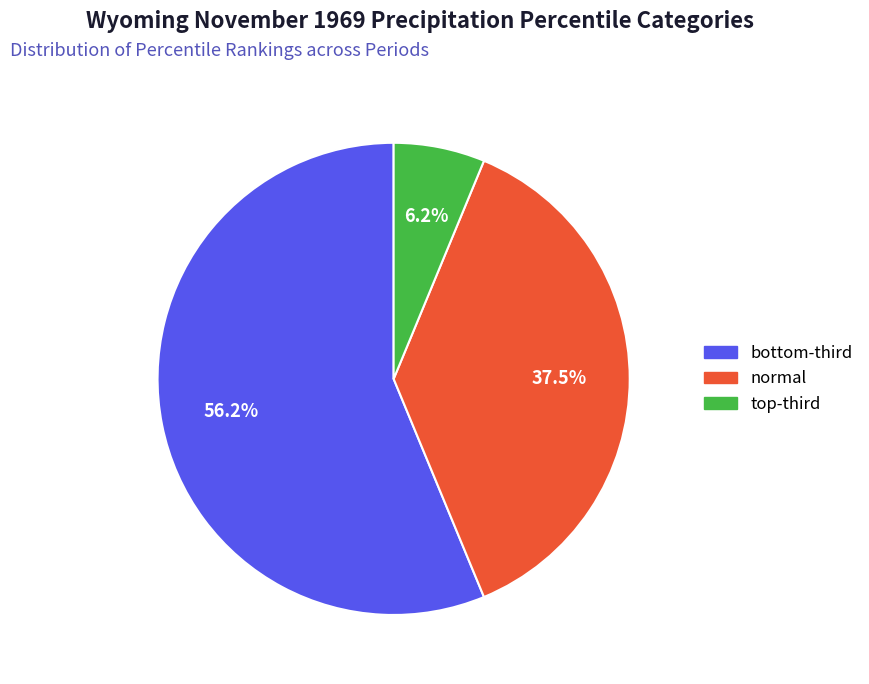

Is there any slice that represents more than half of the pie?

Yes